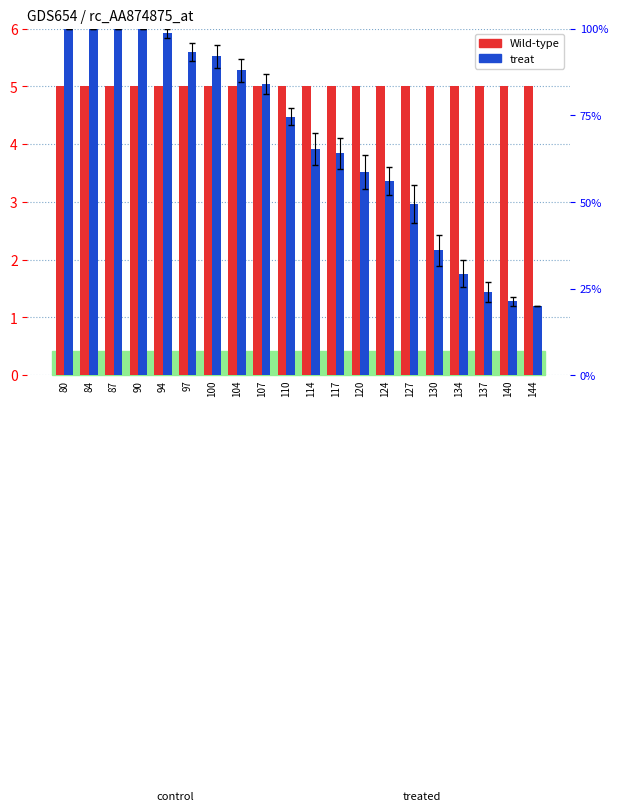

At which label is Wild-type closest to 5?

80